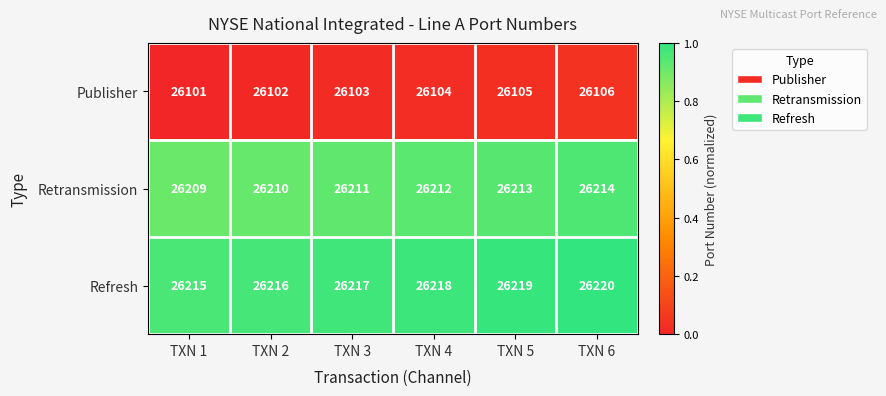

What is the spread (max minus min) of values at TXN 1?

114